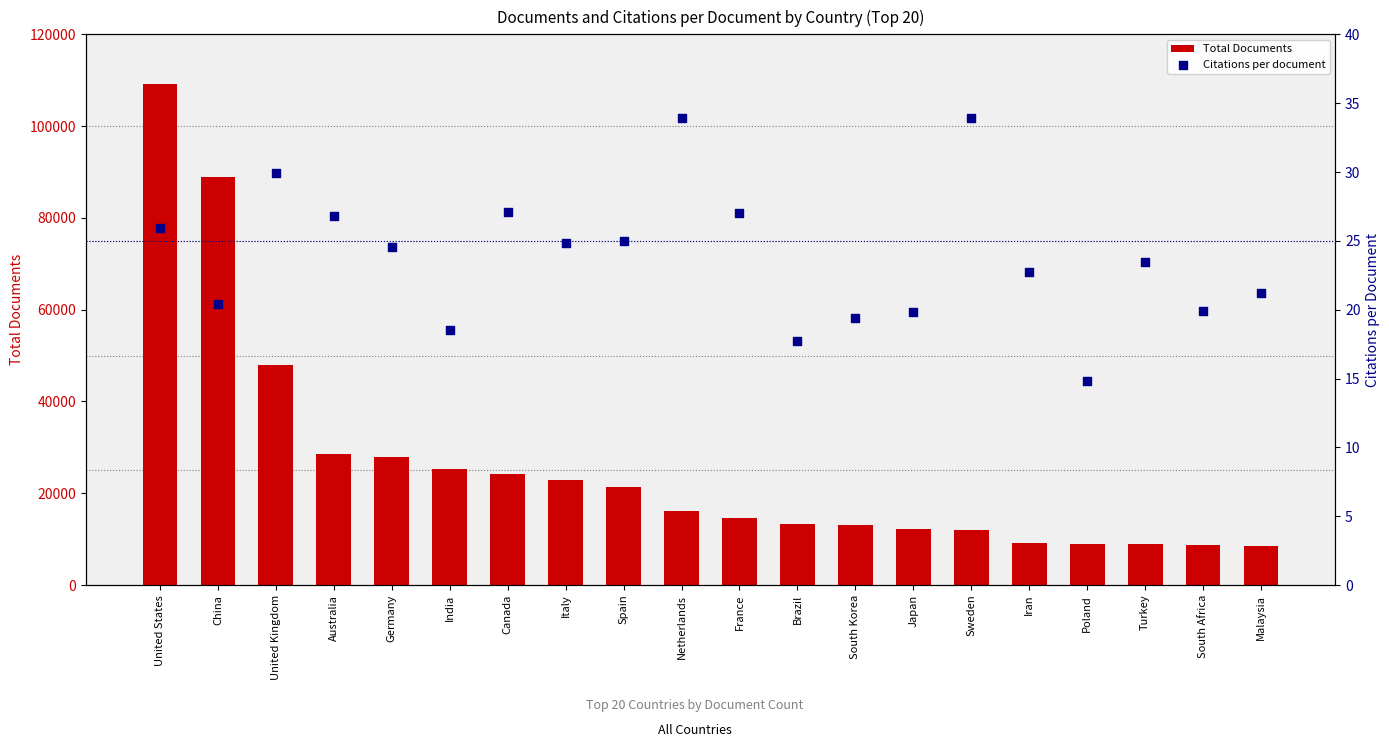

At which category is the sum across all series the highest?

United States